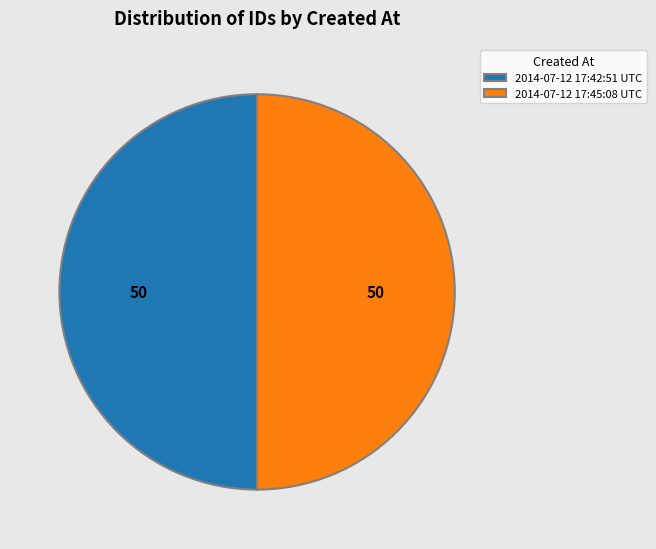

Approximately how many times larger is the value at 2014-07-12 17:42:51 UTC compared to 2014-07-12 17:45:08 UTC?

1.0